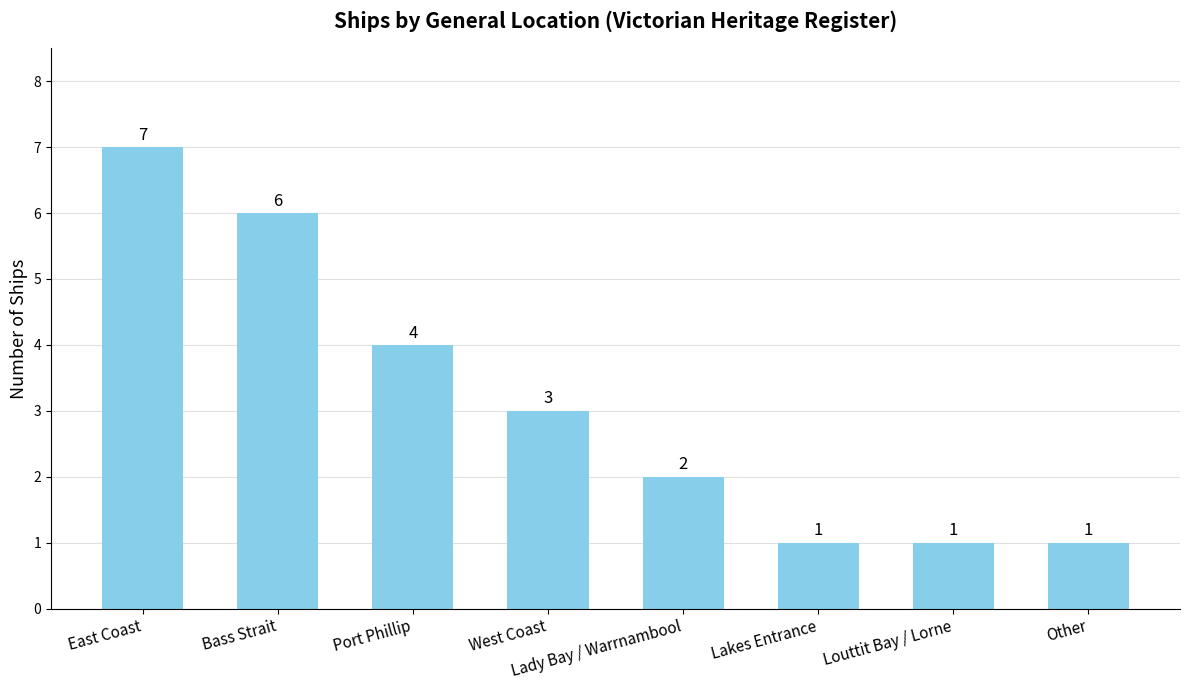

How many bars are there in total?

8